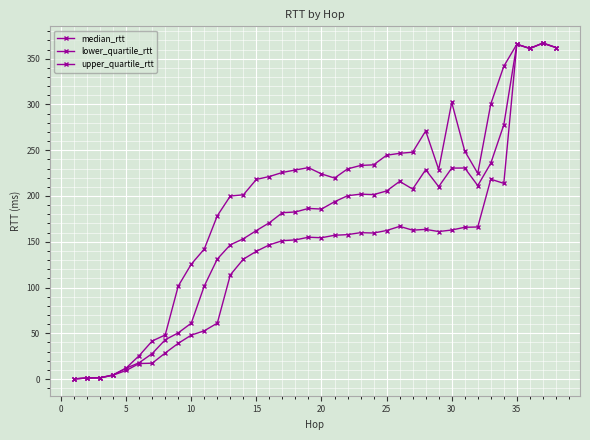

Is this an area chart (filled region under the line)?

No